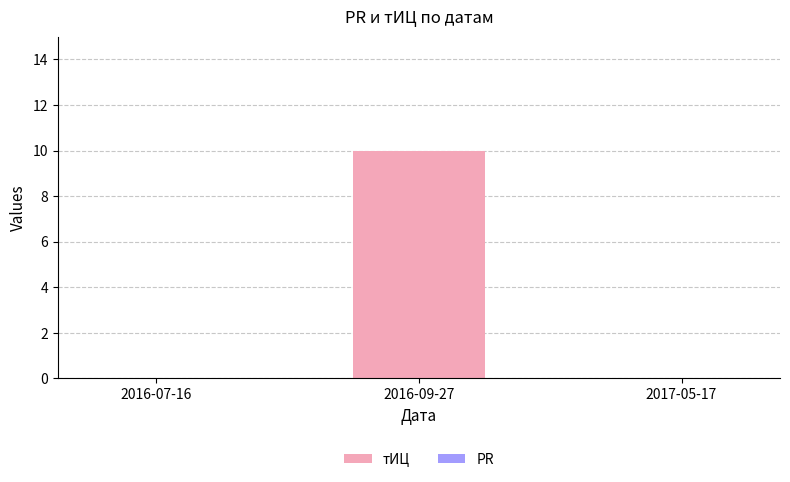

True or false: the data shows -5 at 2016-07-16.

False